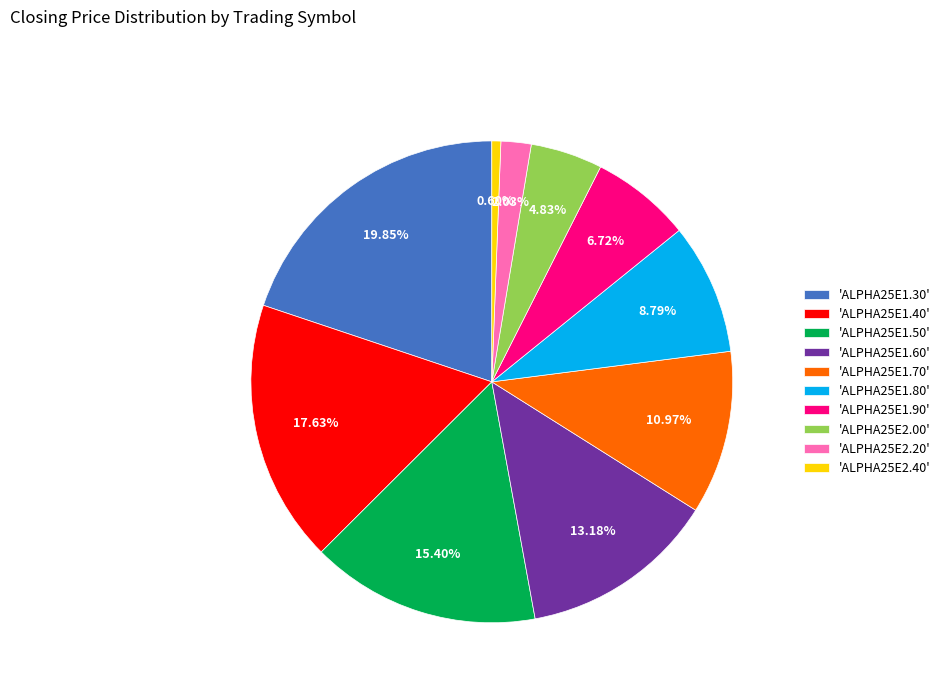

Is there a majority slice in this chart?

No